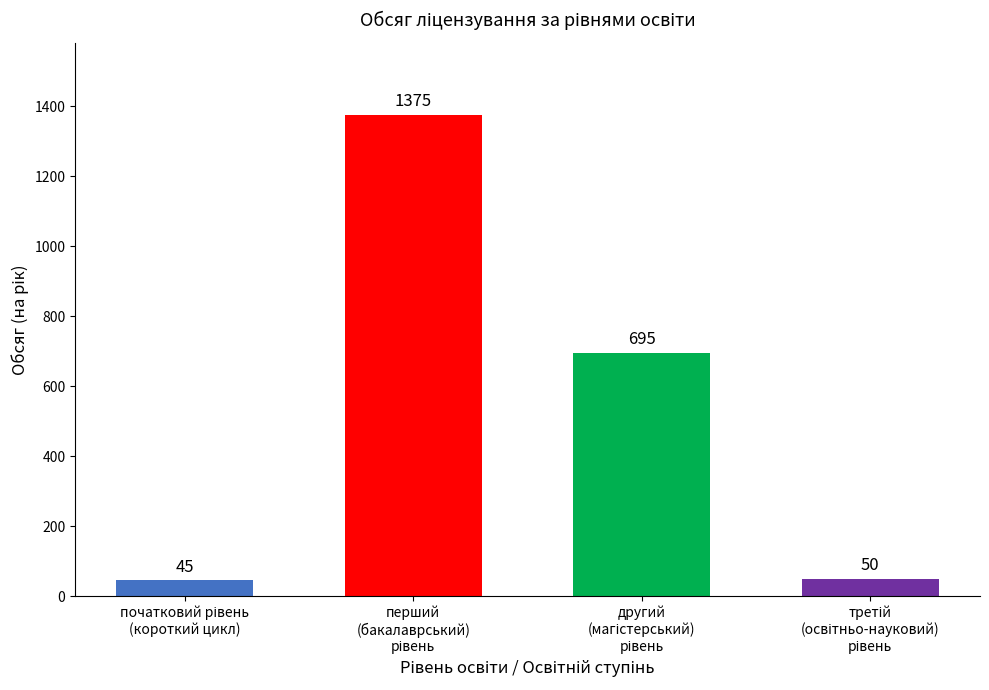

What is the difference between the maximum and minimum values?

1330